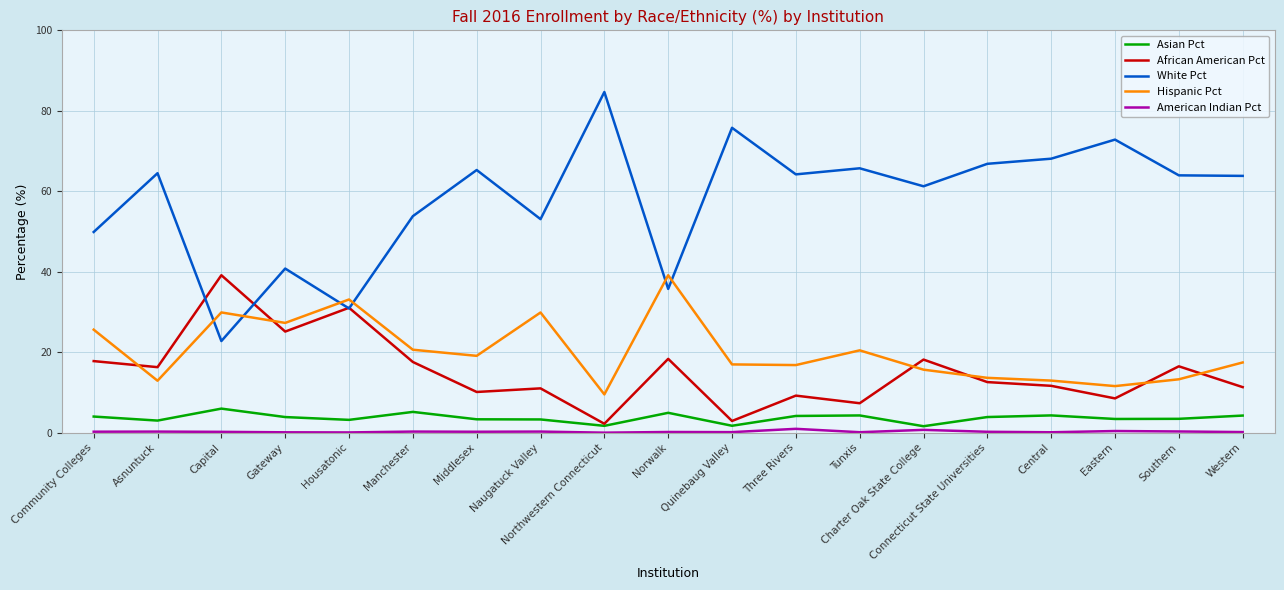

What is the difference between the maximum and minimum values in the White Pct series?

61.9